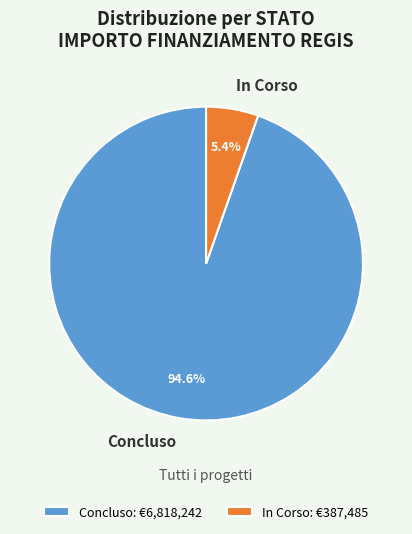

Do Concluso and In Corso together represent more than half of the pie?

Yes